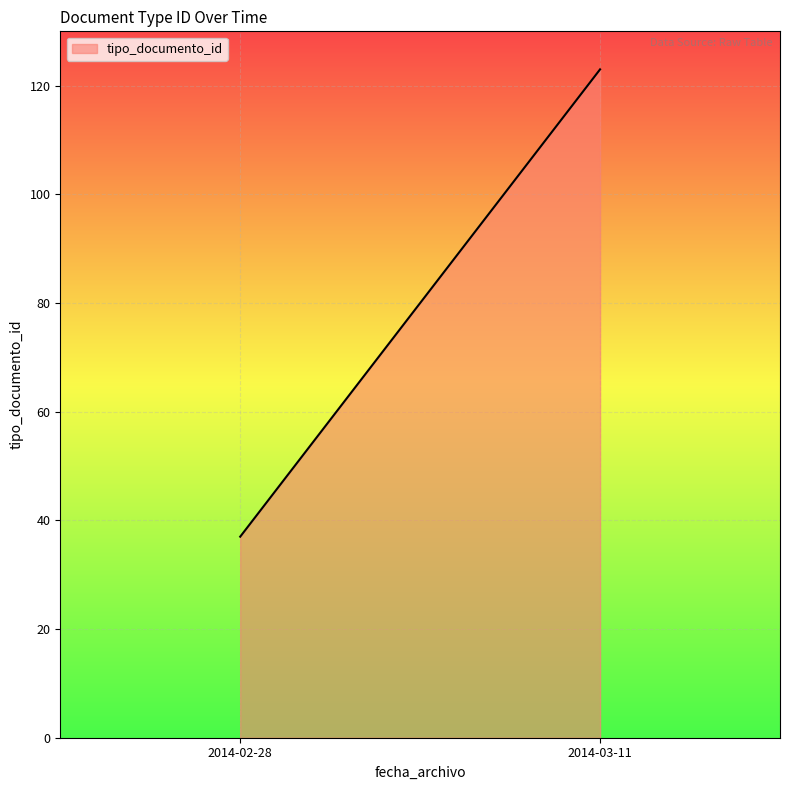

True or false: the data shows 23 at 2014-02-28 08:45:22.

False